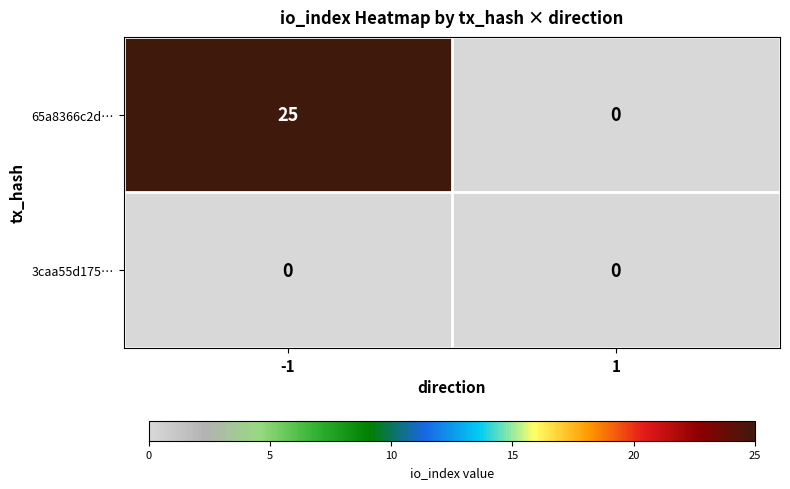

Count the number of data series in this chart.

2